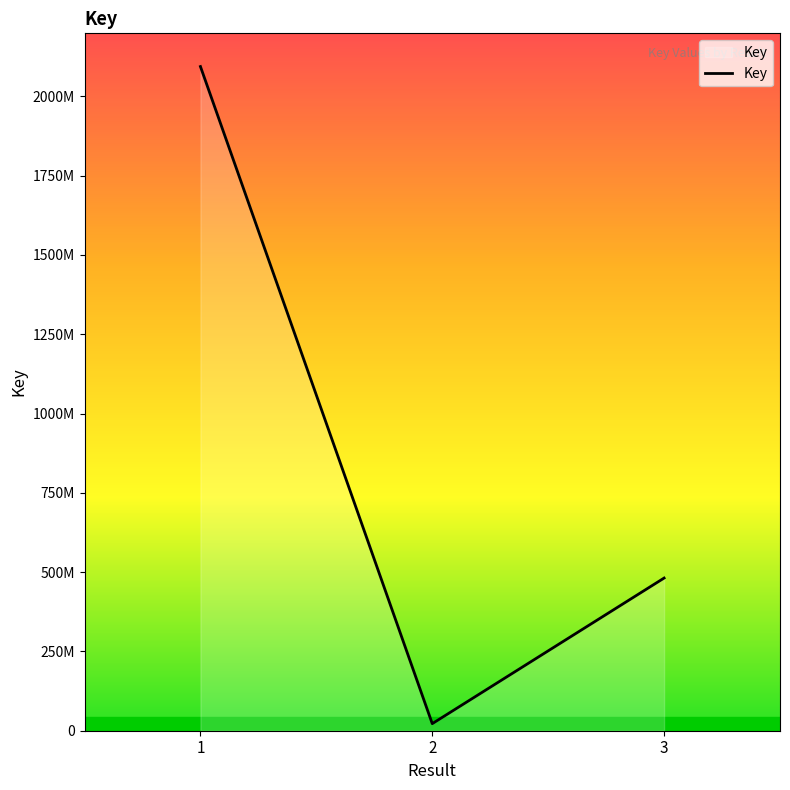

Between 1 and 2, which is larger?

1